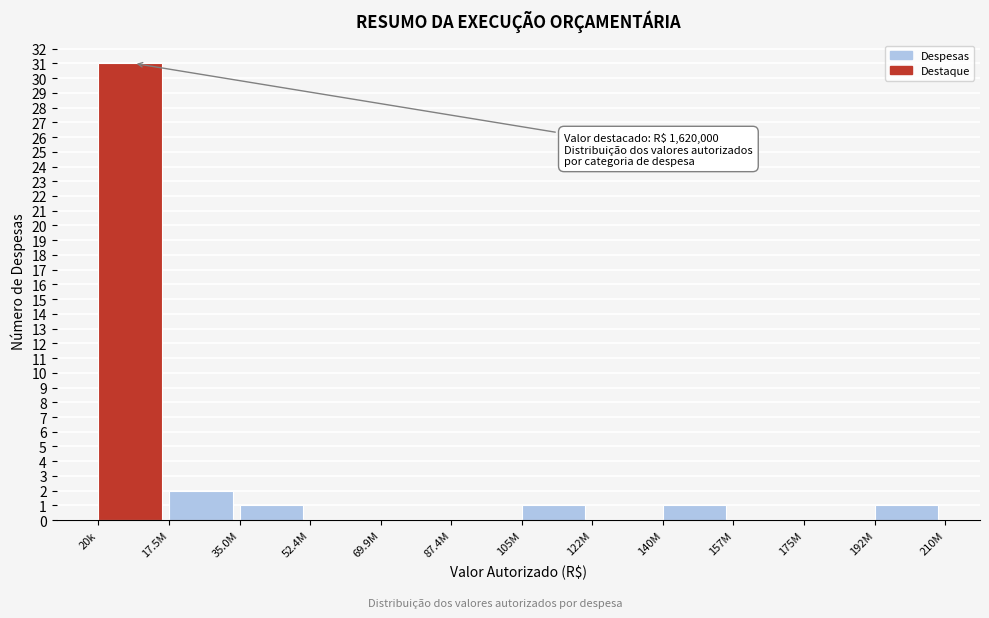

Reading right to left, extract all data points from this chart.

192M=1	175M=0	157M=0	140M=1	122M=0	105M=1	87.4M=0	69.9M=0	52.4M=0	35.0M=1	17.5M=2	20k=31